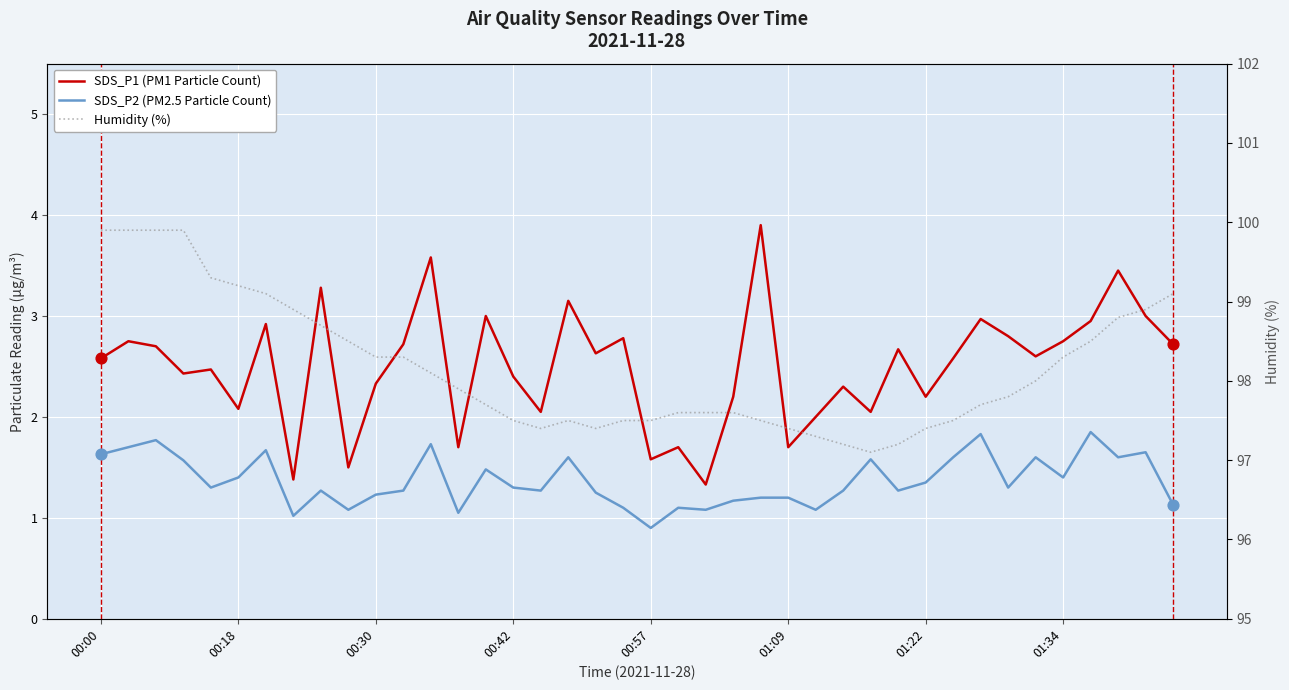

What is the total value across all series at 17?

102.2